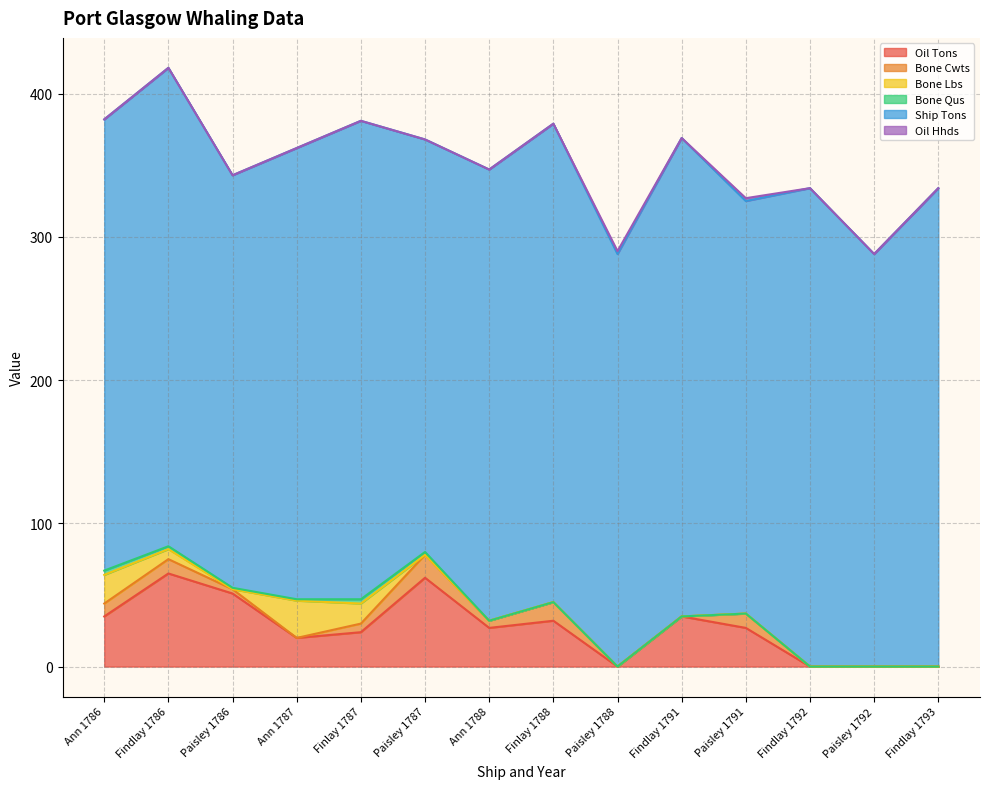

True or false: Oil Tons and Bone Cwts intersect in this chart.

False